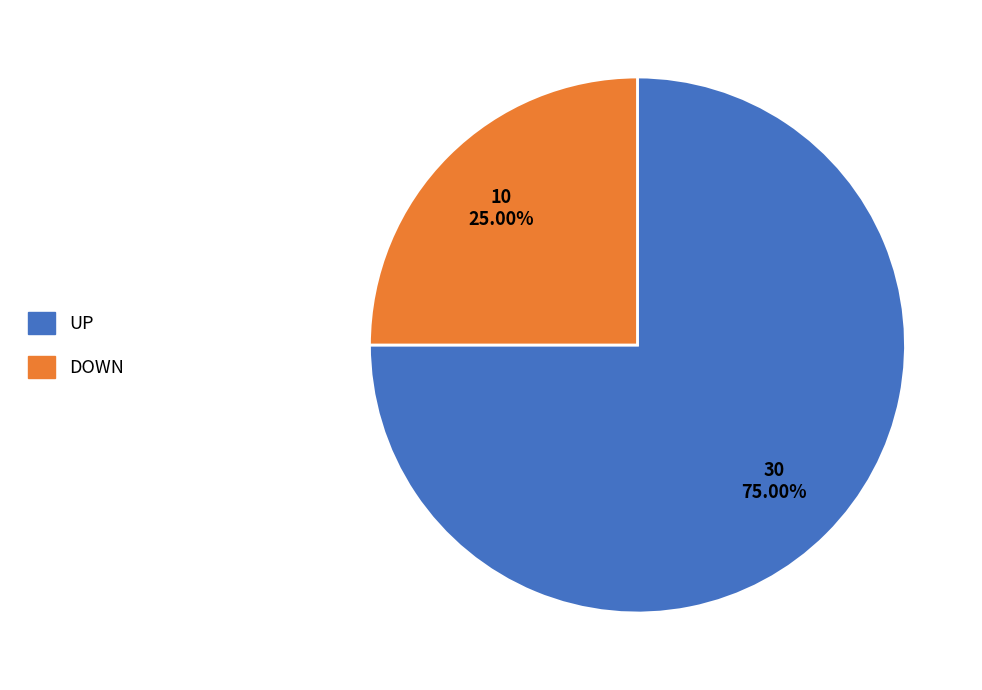

Is there any slice that represents more than half of the pie?

Yes